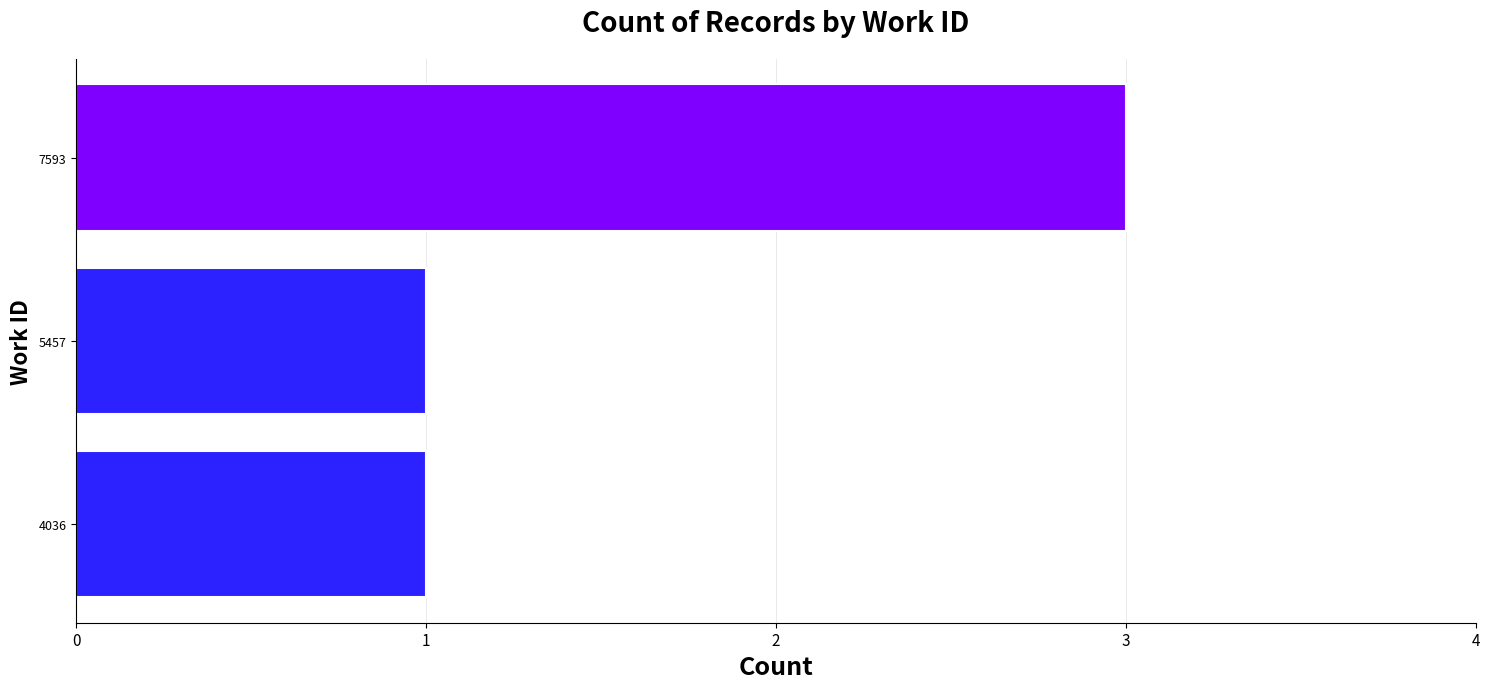

Is it true that the value at 5457 is 1?

True